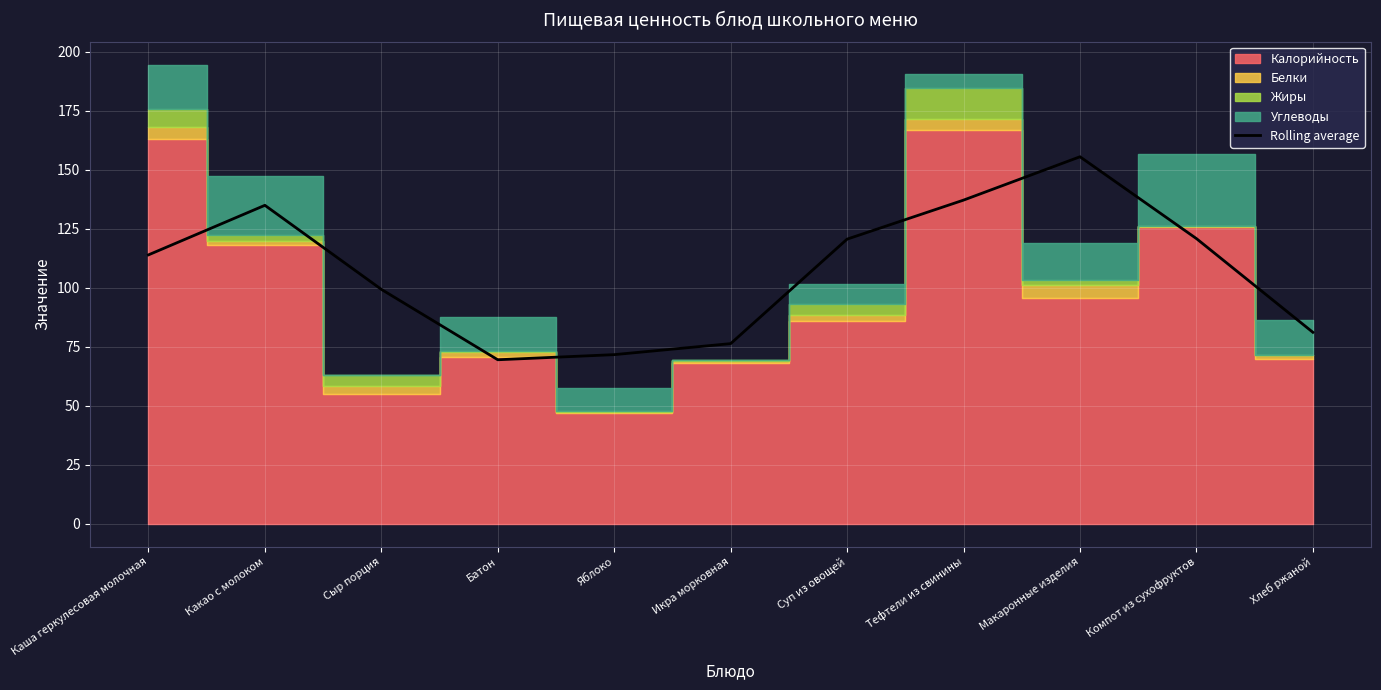

How many interior local valleys (lower than both neighbors) does the data have?

1